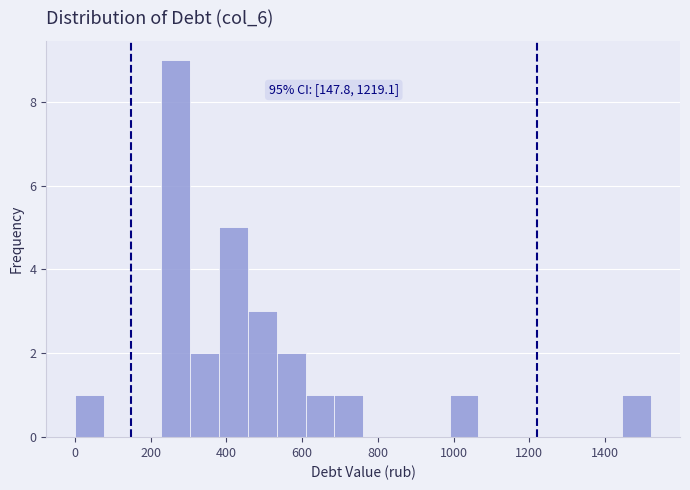

Read against the x-axis, roughly where is the centre of the tallest bar?

260